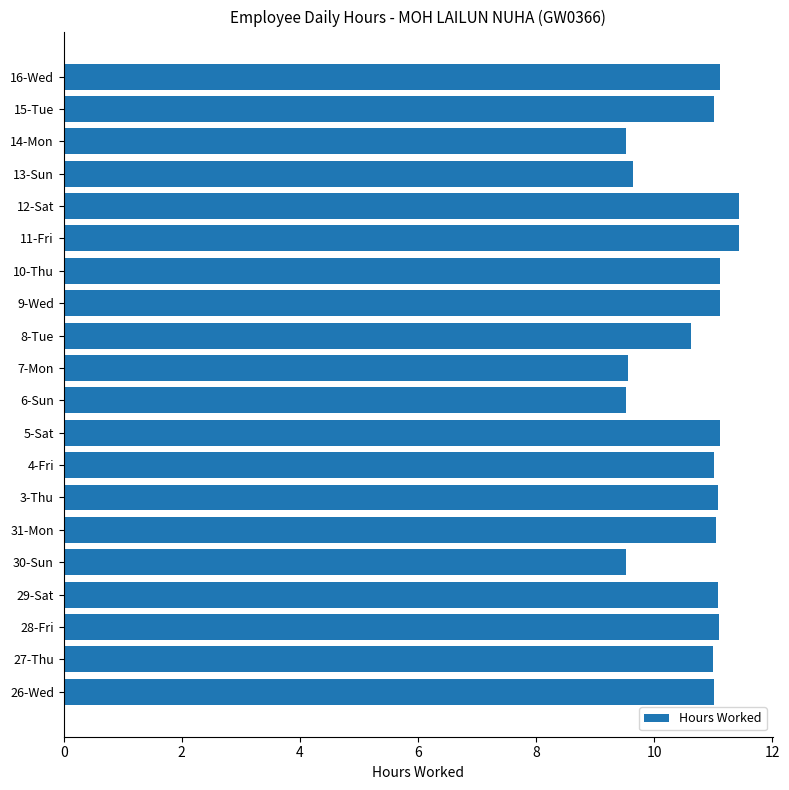

What is the difference between the maximum and second lowest values?

1.9